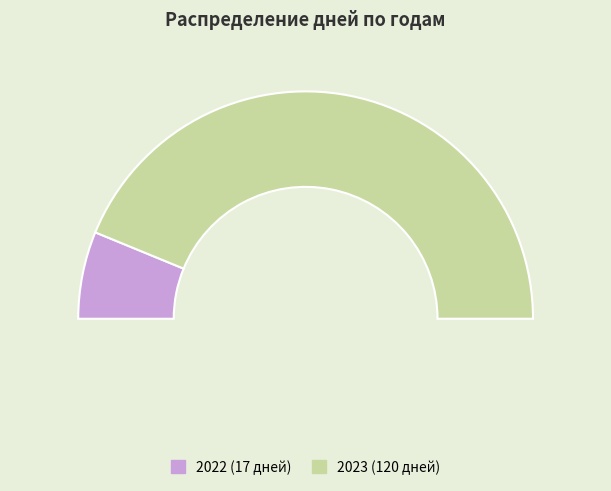

How many segments does this pie chart have?

2